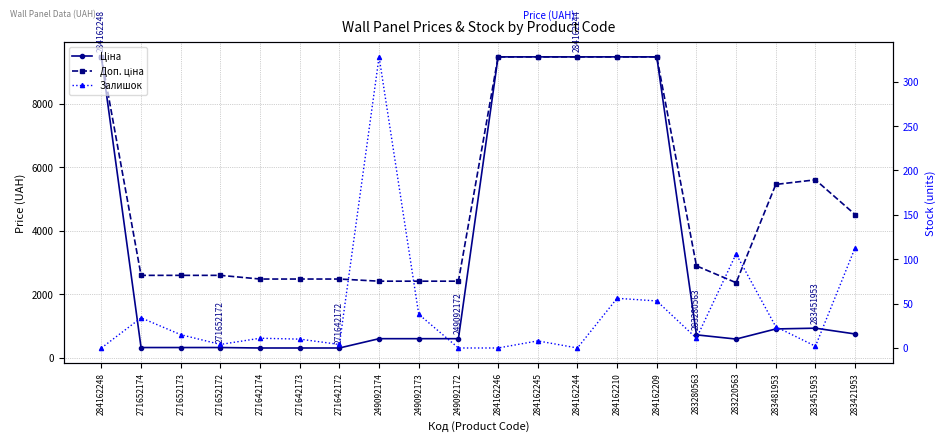

What value does the Ціна series have at 284162210?

9480.1